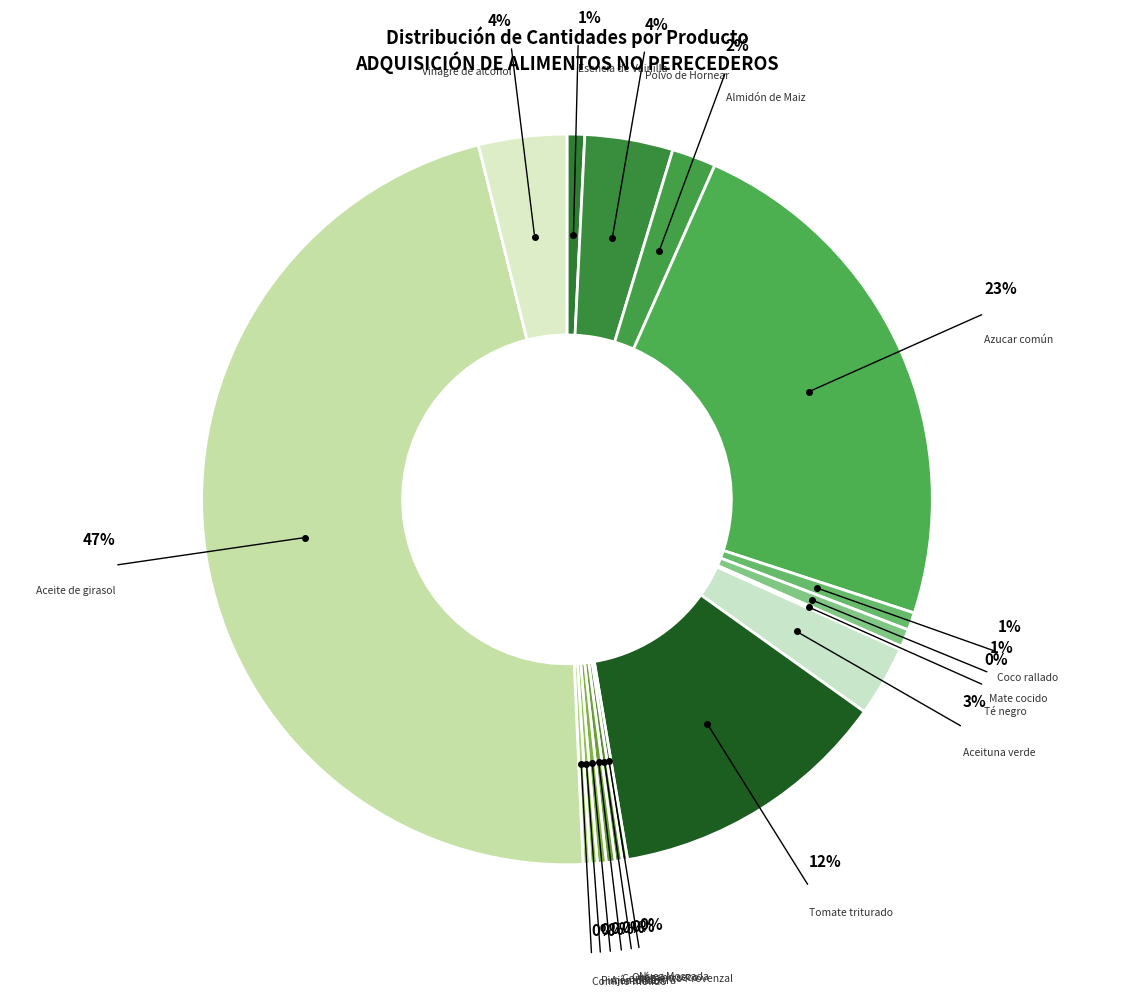

To the nearest percent, what percentage of the pie is Azucar común?

23%